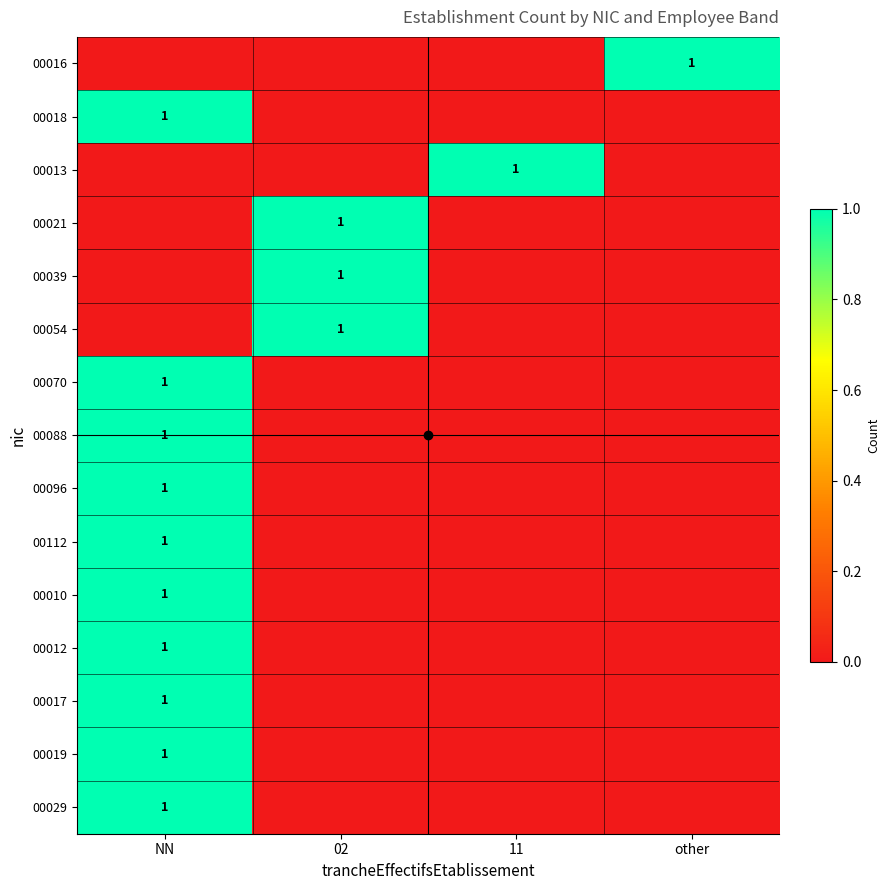

Is it true that 00013 equals 0 at NN?

False